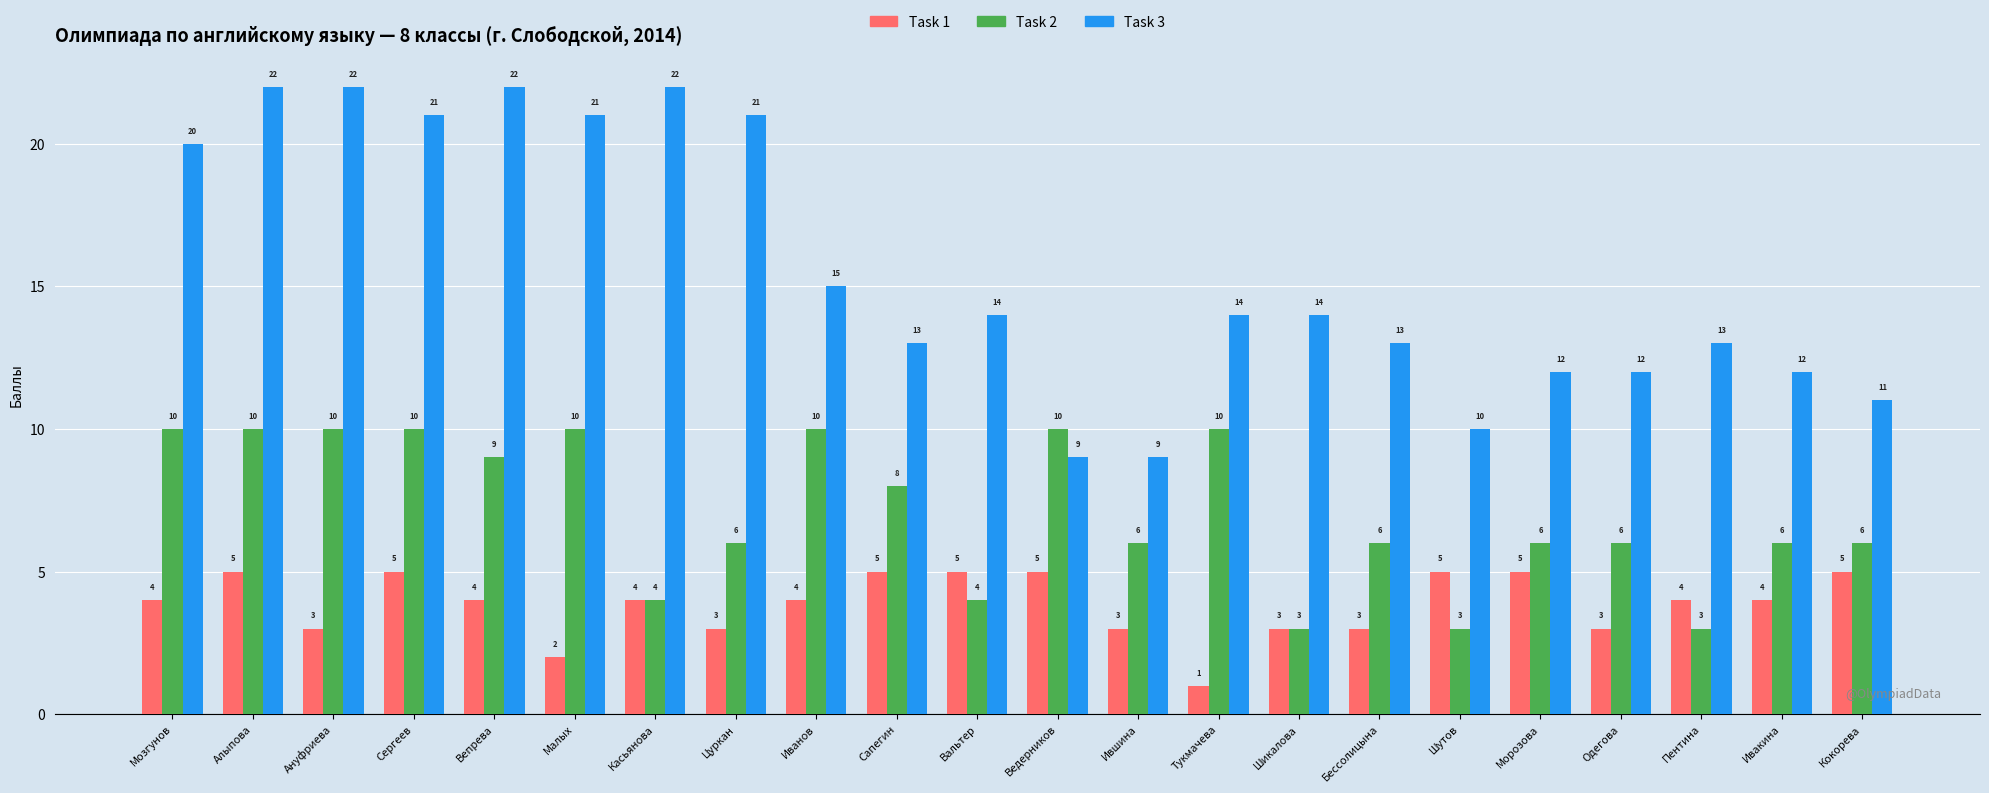

At how many categories does at least one series exceed 4?

22